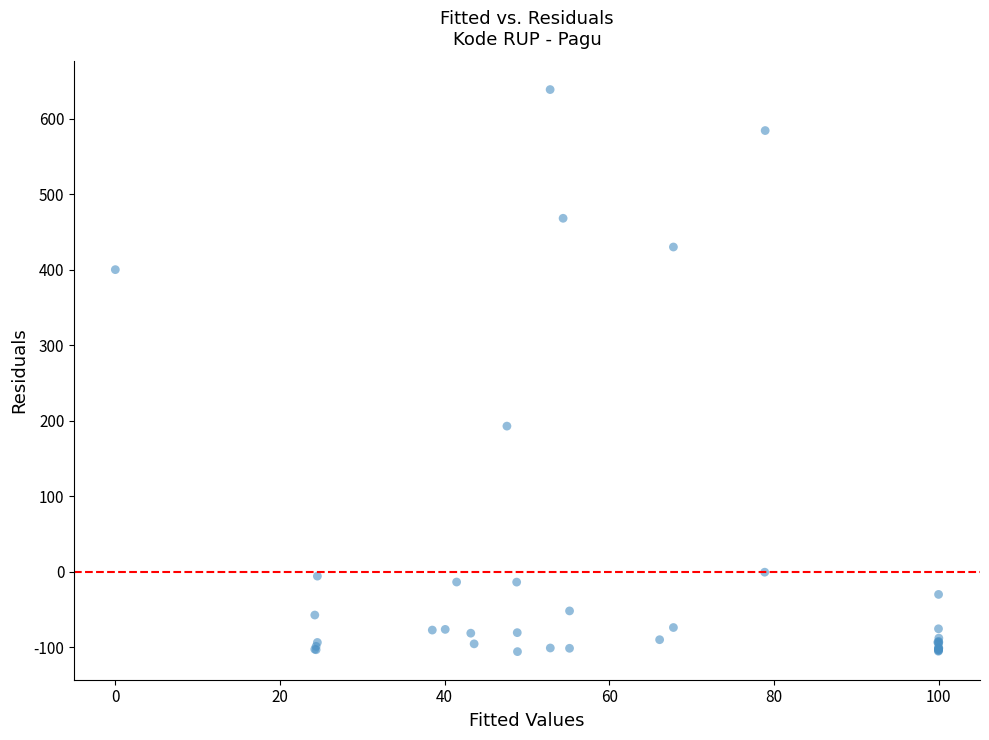

What Y value in the scatter plot is closest to 266?

192.8